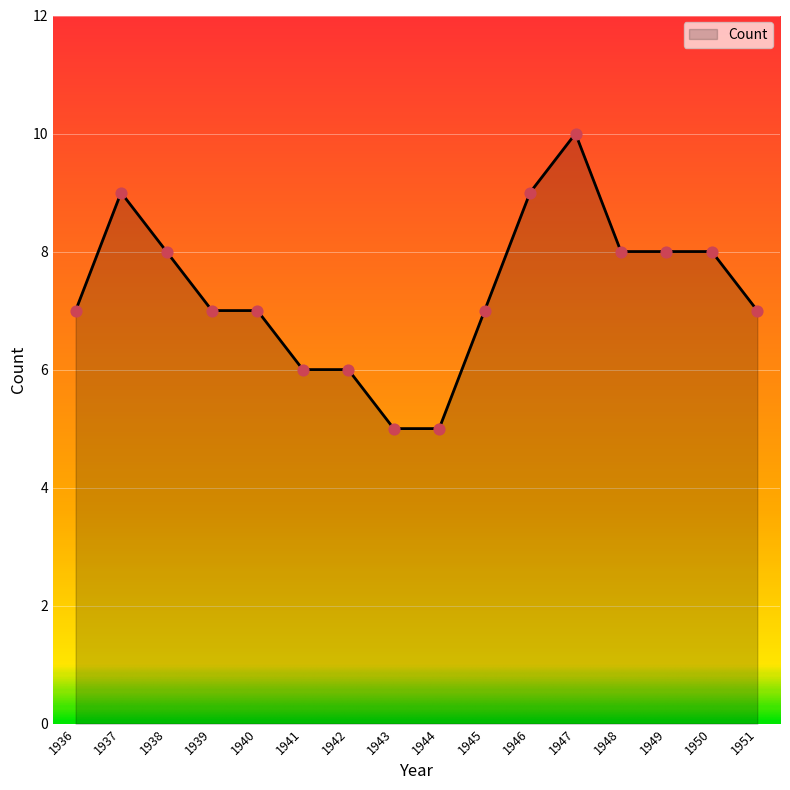

Between 1936 and 1937, which is larger?

1937